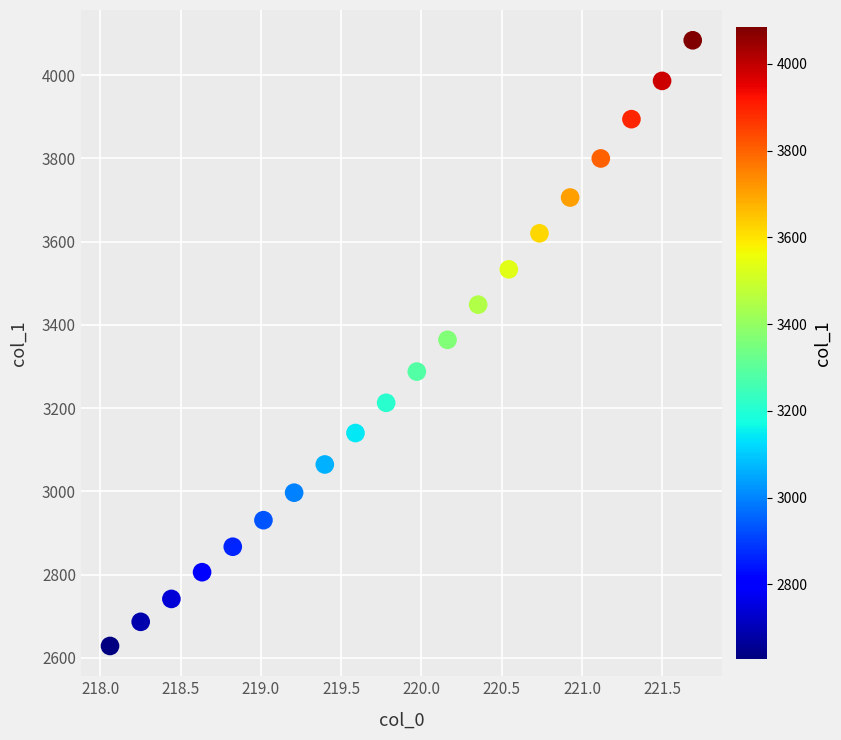

What is the range of X values (max minus min)?

3.6